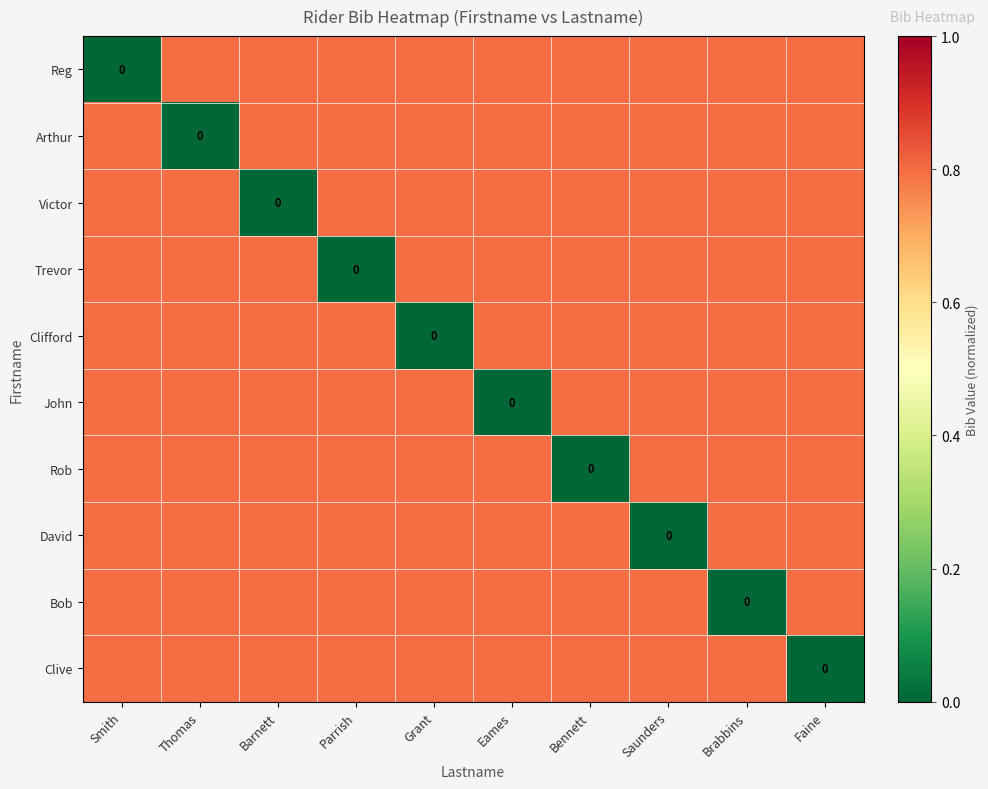

Which label corresponds to the largest value in the chart?

Thomas